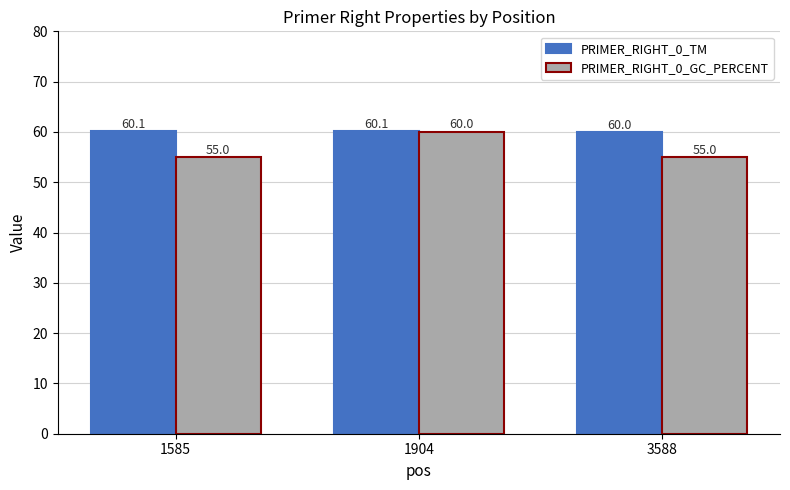

Read the PRIMER_RIGHT_0_GC_PERCENT value at 3588.

55.0